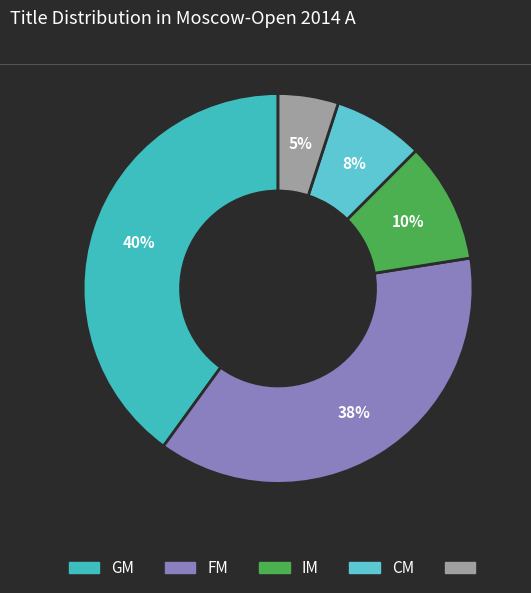

Is there any slice that represents more than half of the pie?

No